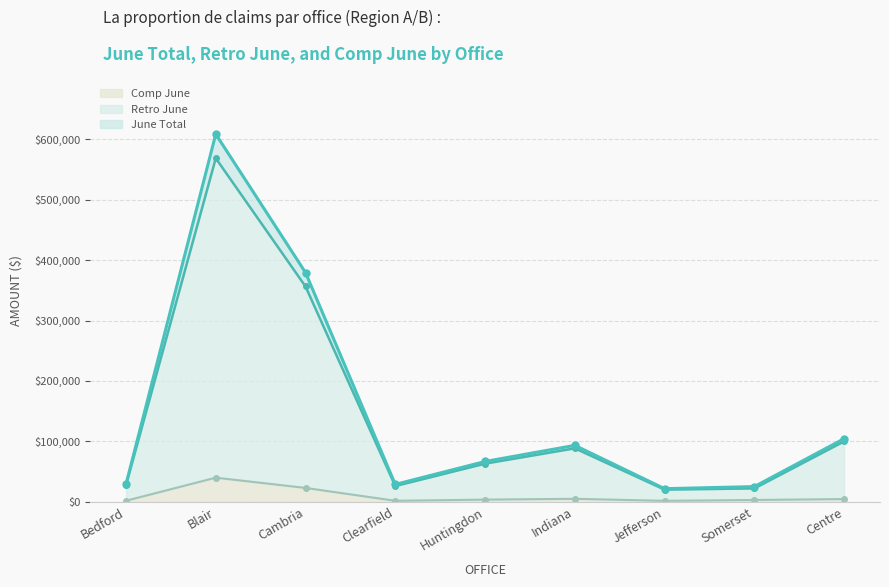

Between Jefferson and Somerset, which is larger?

Somerset